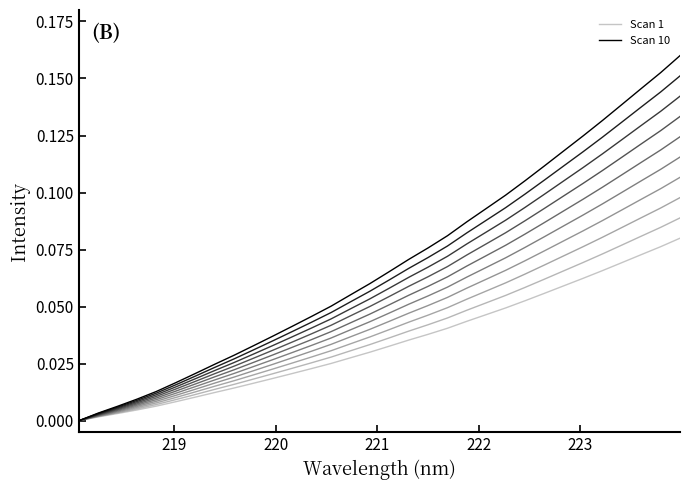

What is the label of the 7th point from the right?

222.8355